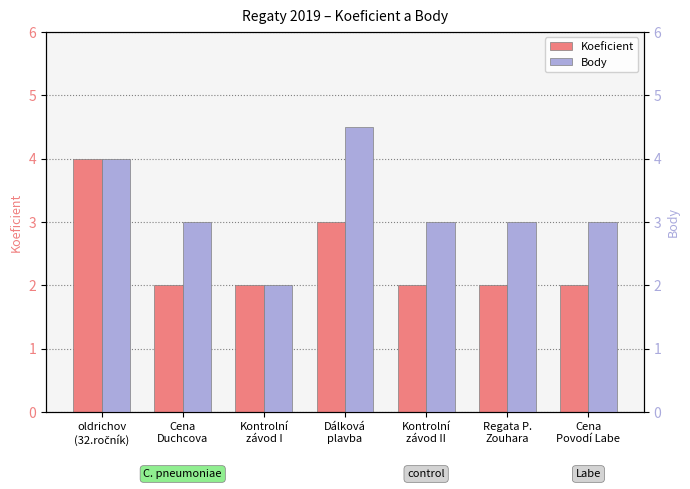

What is the difference between the second highest and minimum values in the Koeficient series?

1.0